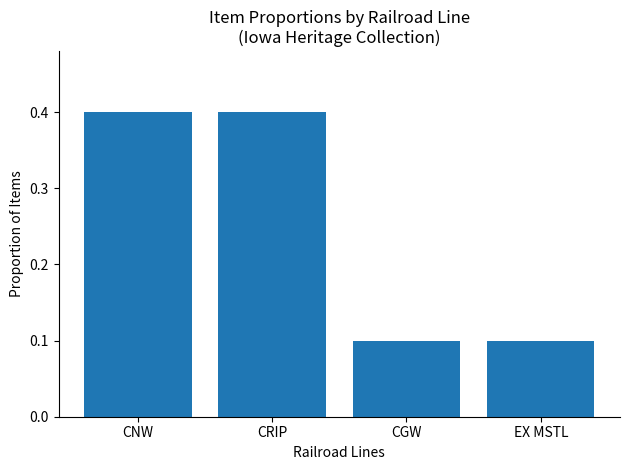

What is the maximum value shown in the chart?

0.4